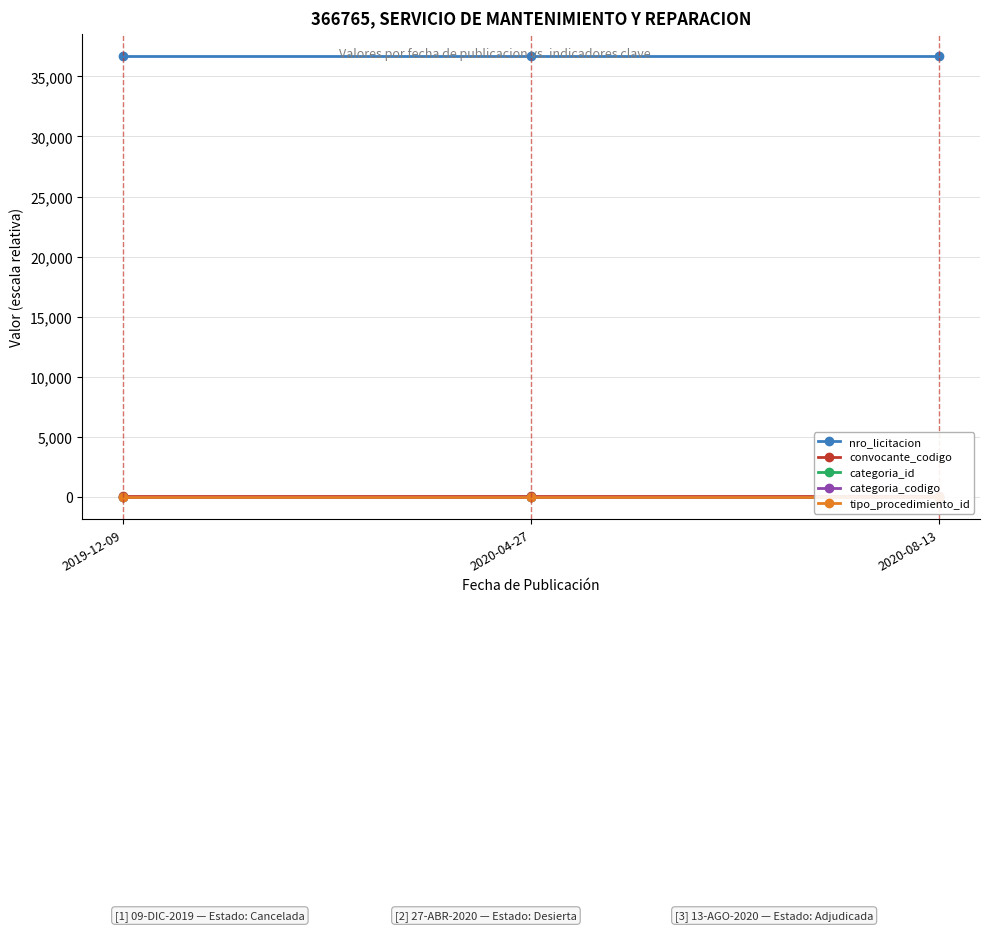

Which label corresponds to the smallest value in the chart?

2019-12-09